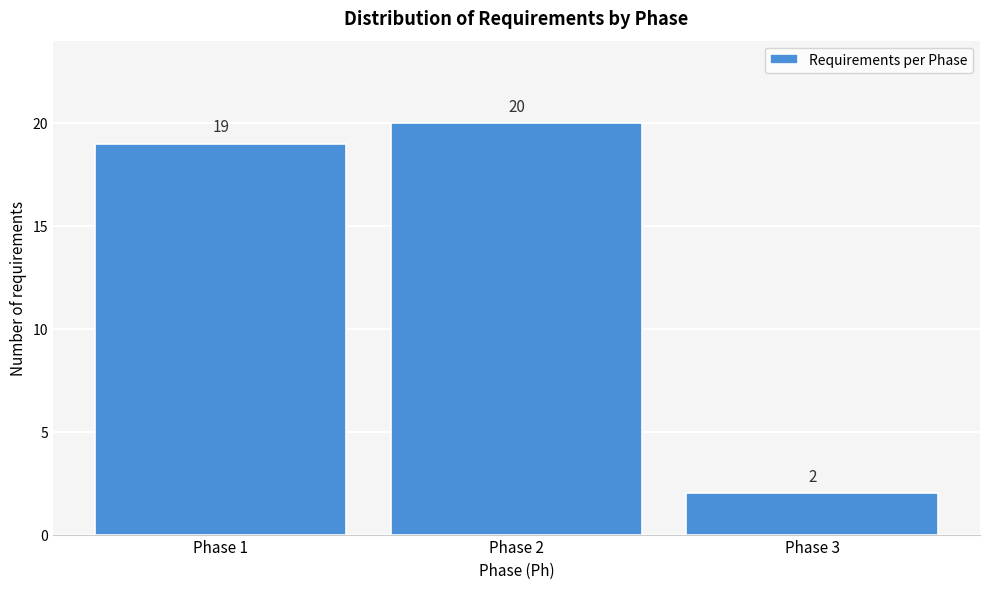

Reading left to right, what are all the values shown in this chart?

19	20	2